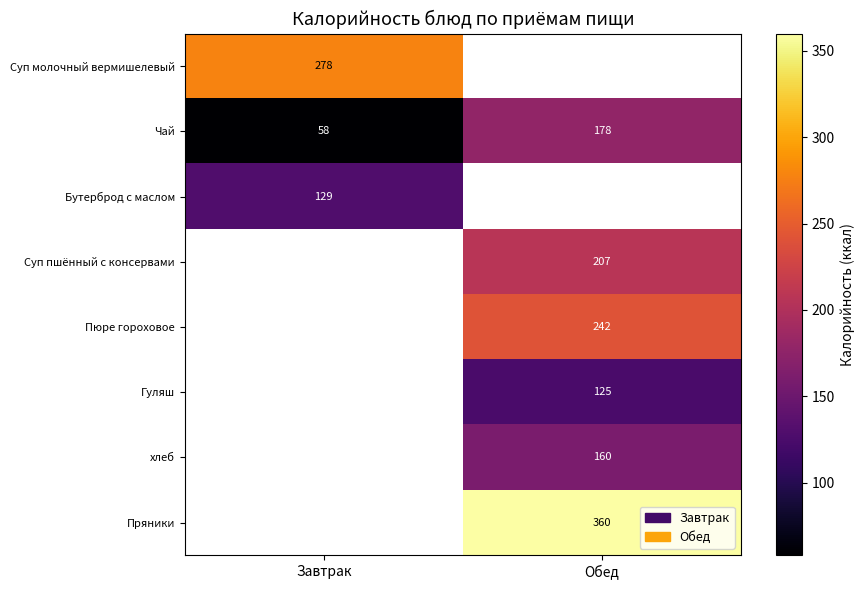

True or false: Чай has a value of 17.4 at Завтрак.

False